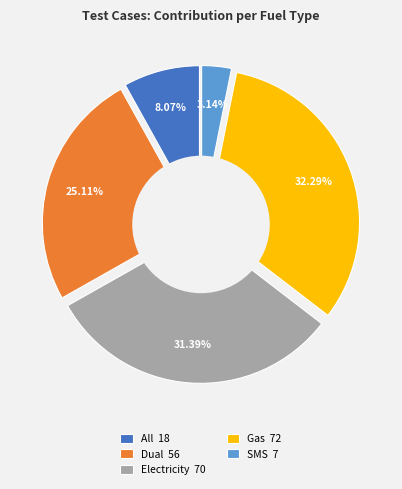

To the nearest percent, what portion does Gas represent?

32%